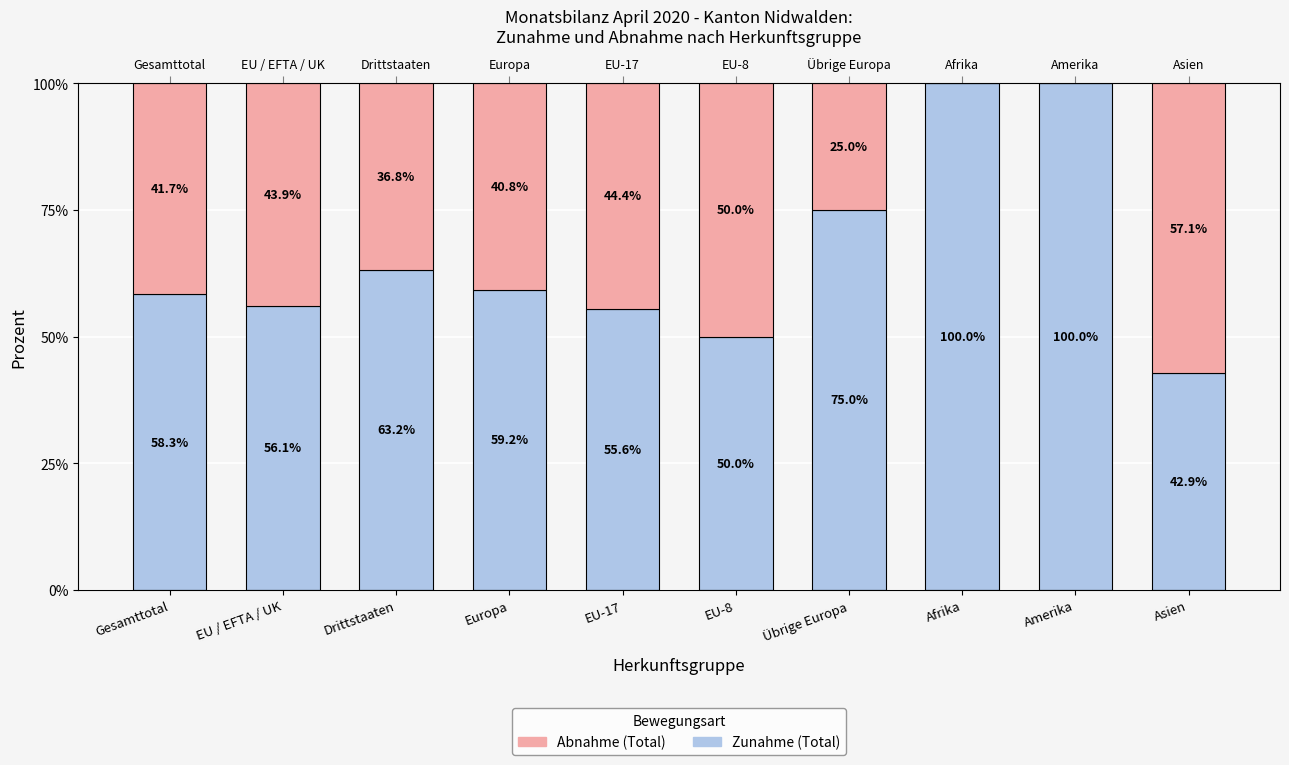

Rank the categories by Abnahme (Total) value from highest to lowest.

Asien, EU-8, EU-17, EU / EFTA / UK, Gesamttotal, Europa, Drittstaaten, Übrige Europa, Afrika, Amerika